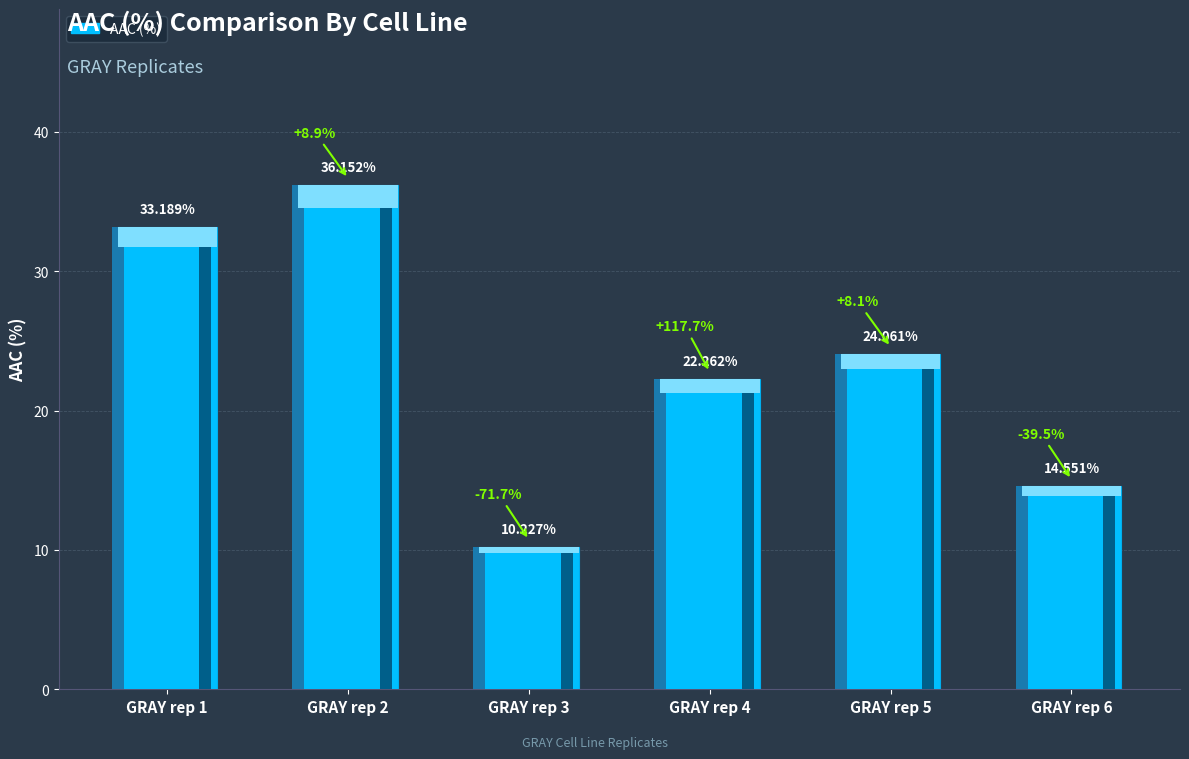

What is the value of the 1st bar from the left?

33.2